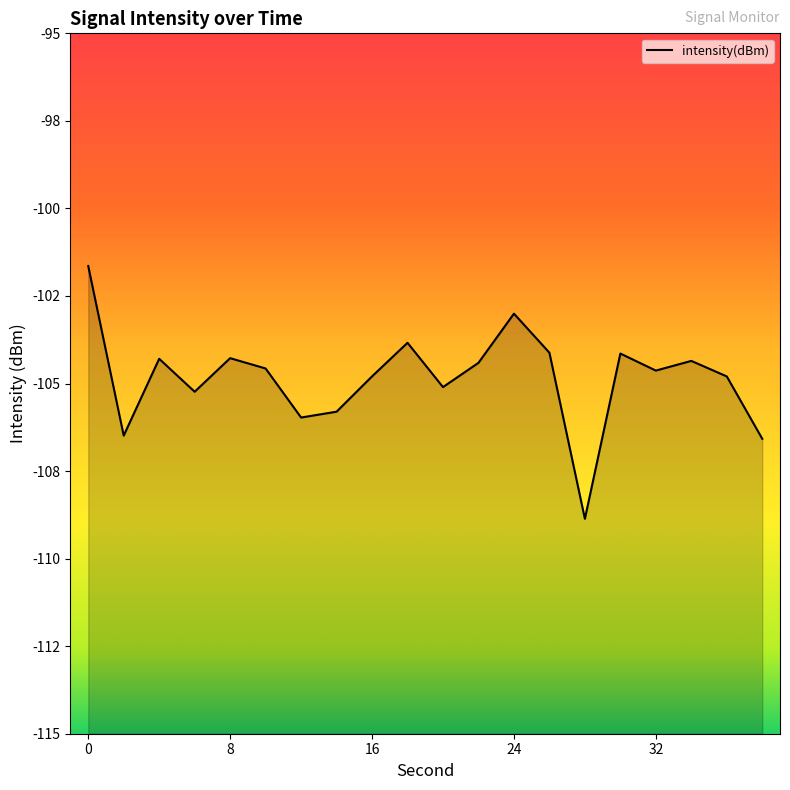

What is the smallest value displayed?

-108.9